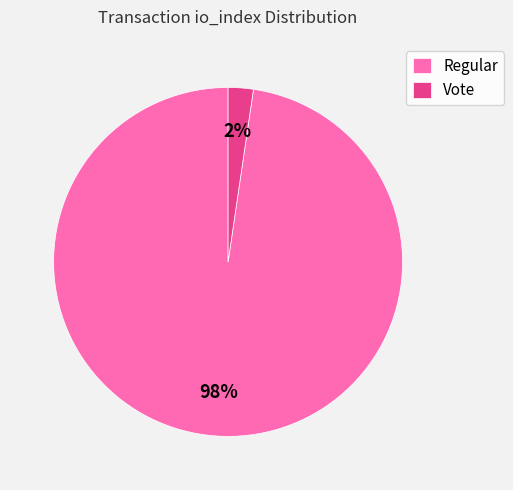

Which slice is the largest?

Regular